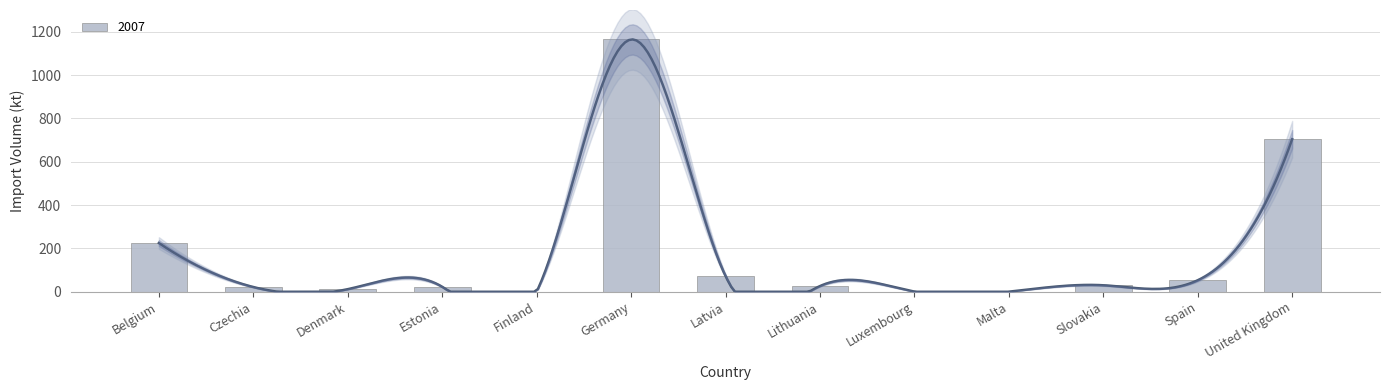

How many distinct data groups are displayed?

1